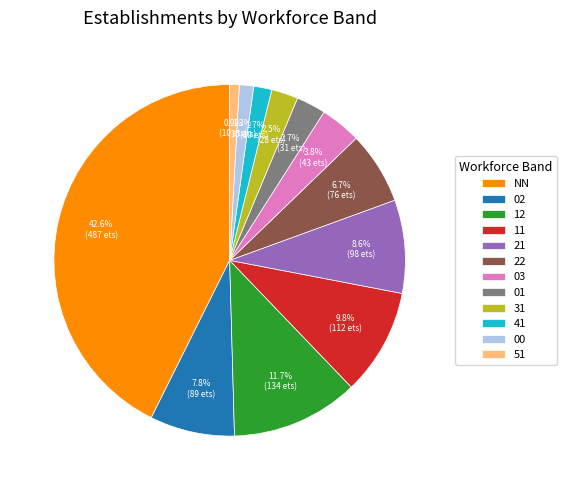

True or false: 02 accounts for 21% of the total.

False